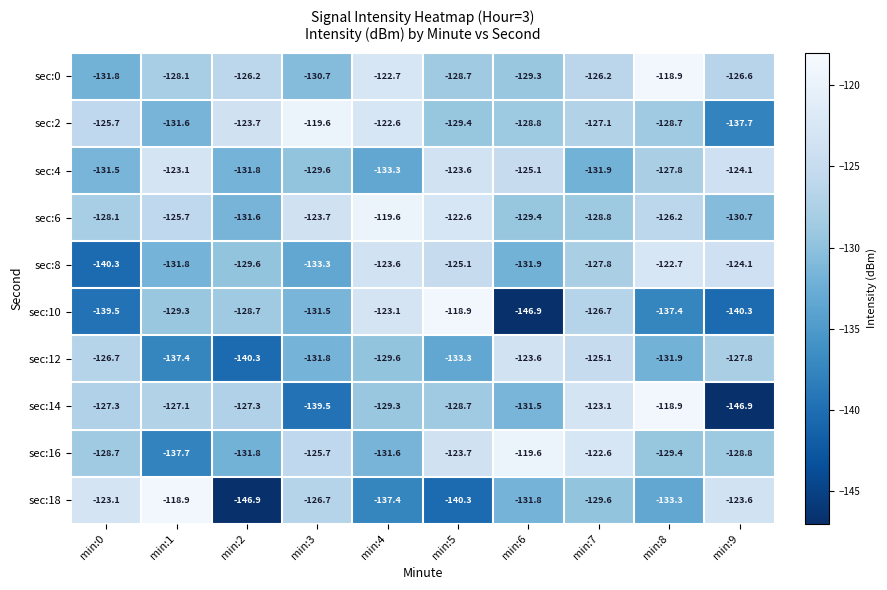

Where is sec:8 nearest to the value -131?

min:1